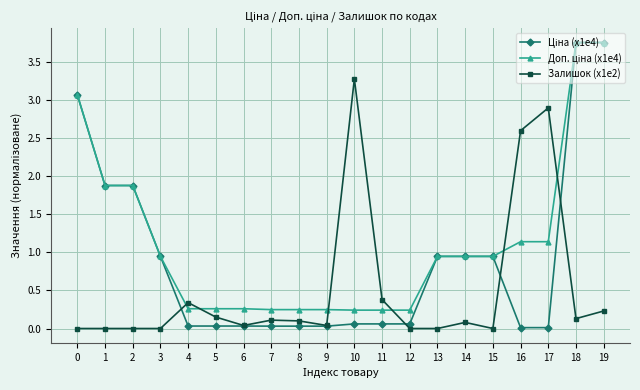

The value of Залишок (x1e2) at 2 is -2.3. True or false?

False